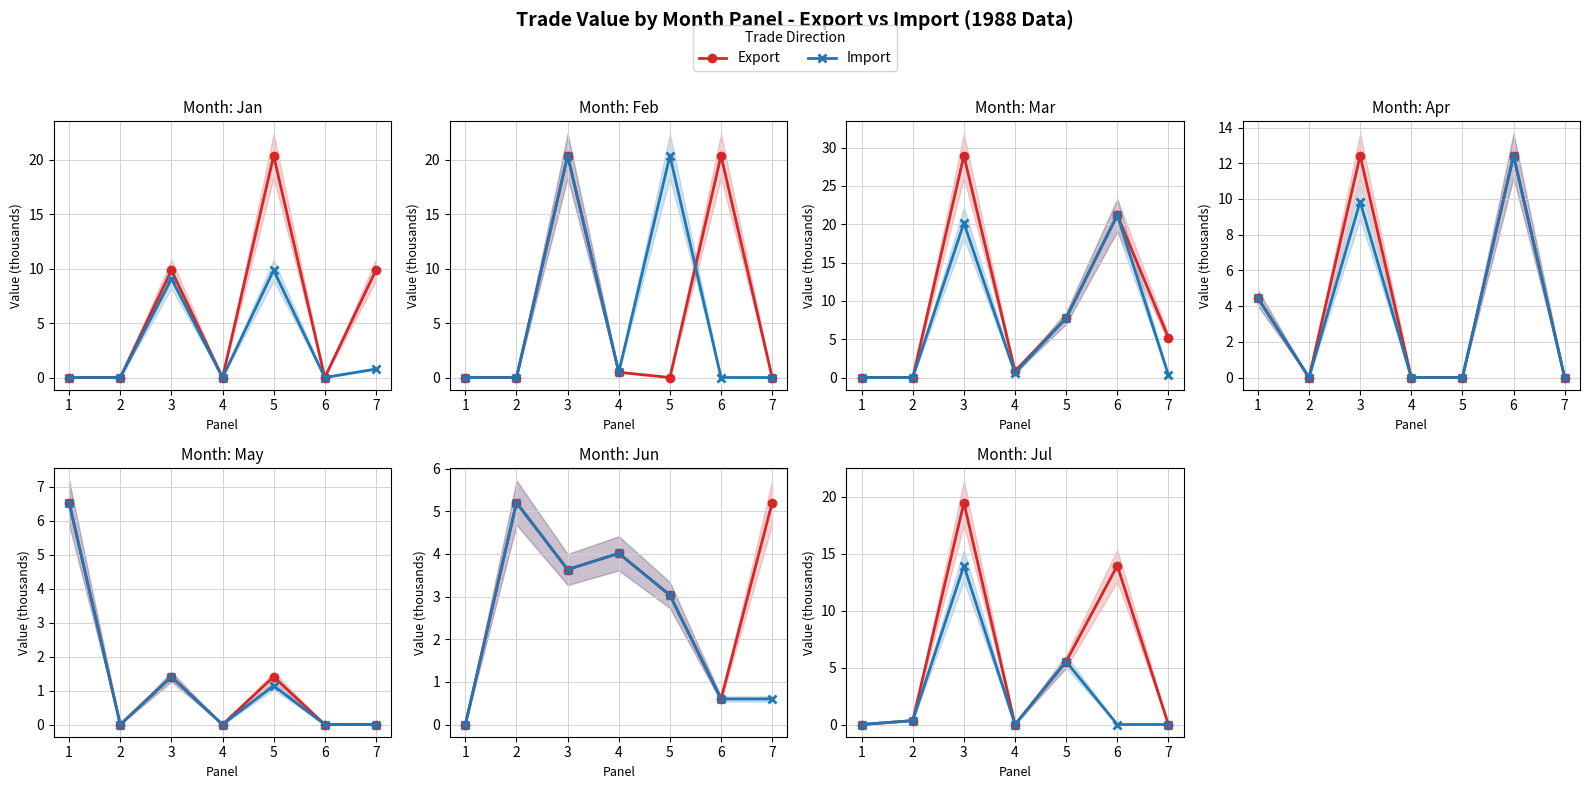

How many values in Import are above zero?

3